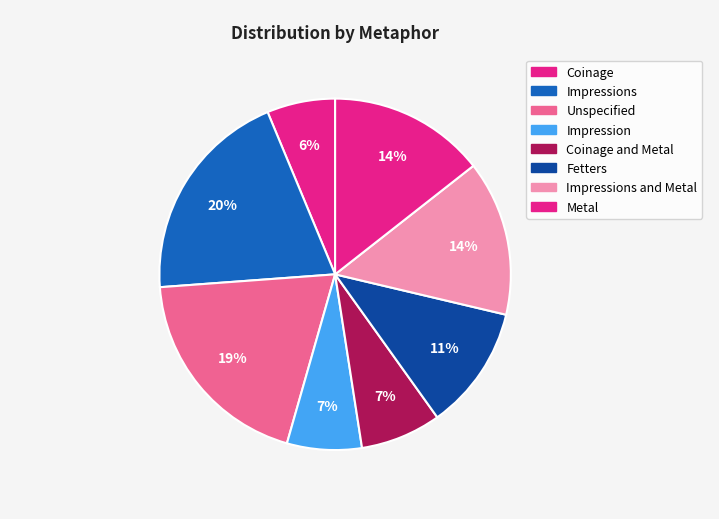

Count the number of slices in the pie.

8